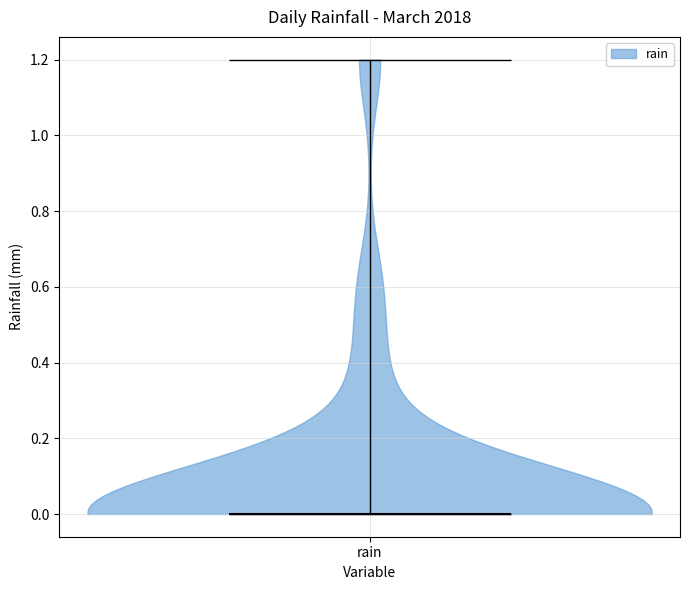

What is the lowest point the violin for rain reaches on the y-axis? The values are not printed on the chart, so give them approximately, as read against the axis.

0.0